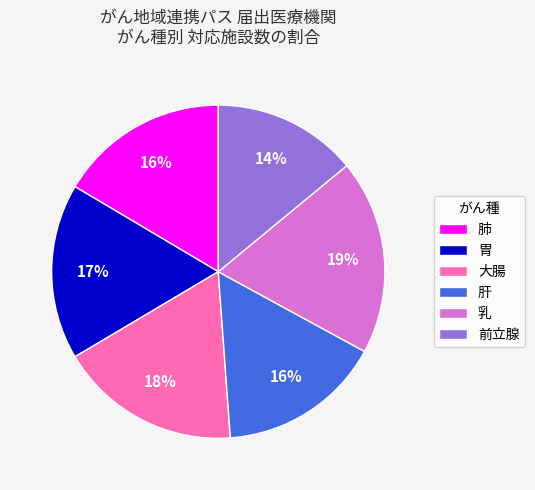

Do 肺 and 前立腺 together represent more than half of the pie?

No